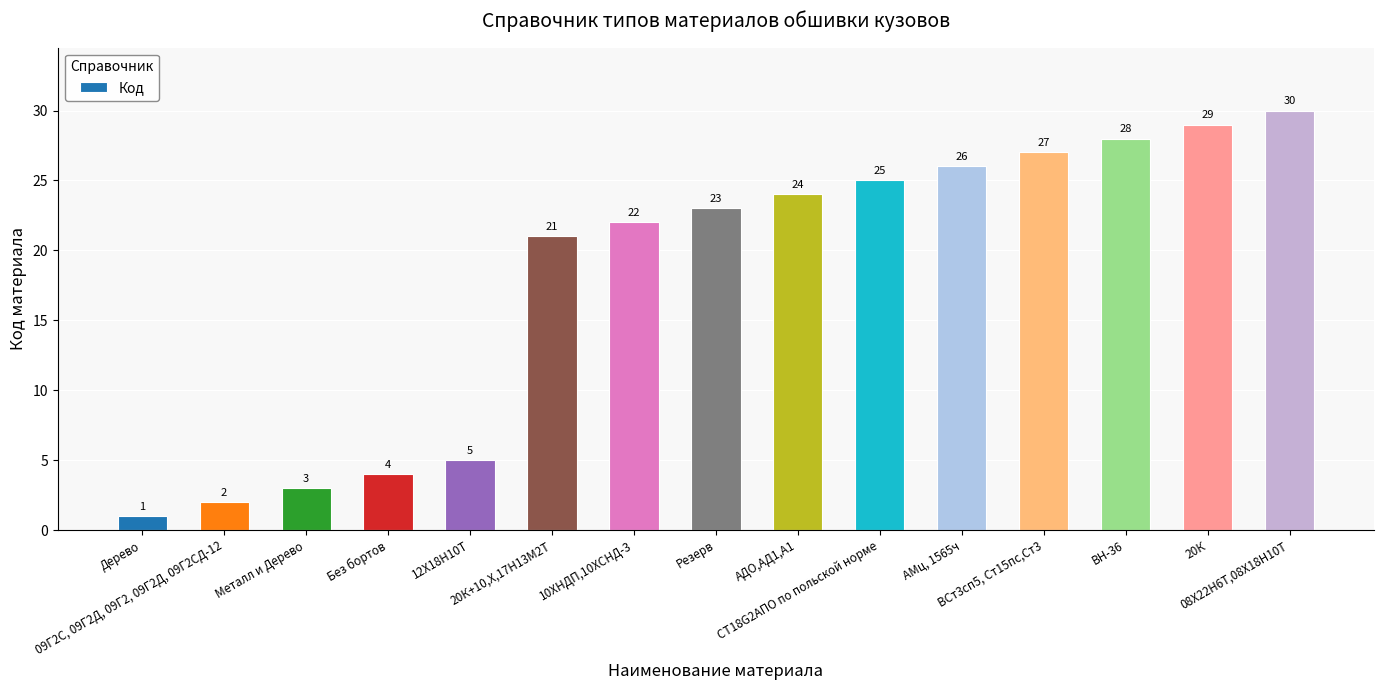

What is the sum of the values at Резерв and СТ18G2АПО по польской норме?

48